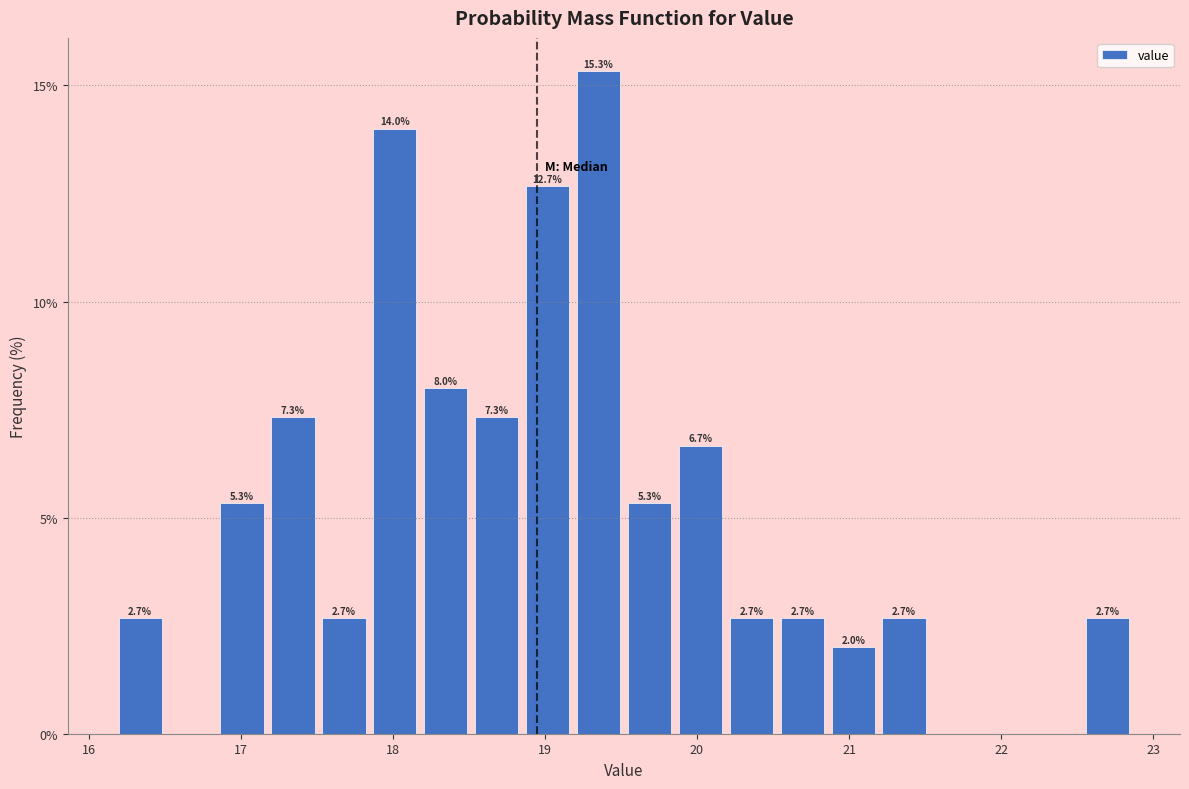

Around what value on the x-axis is the tallest bar? Give the approximate position of its centre, as read against the axis.

19.4